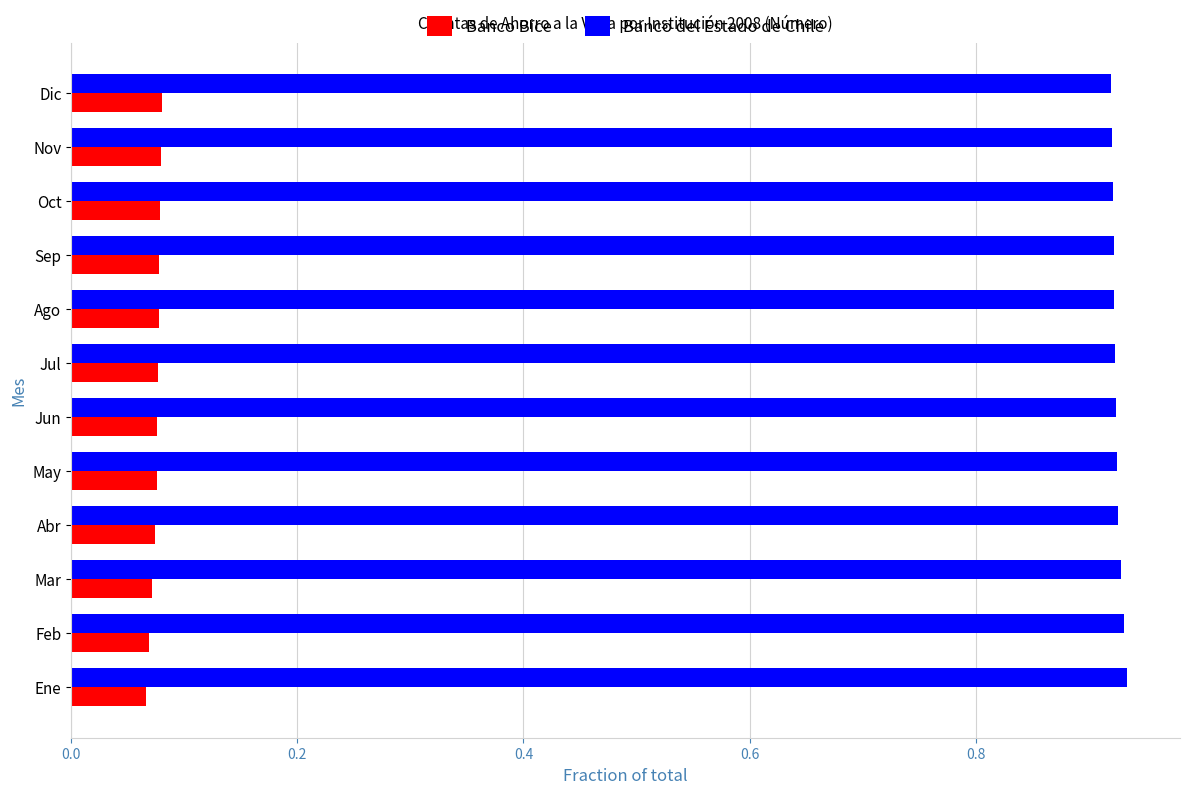

The value of Banco Bice at May is 0.0. True or false?

False